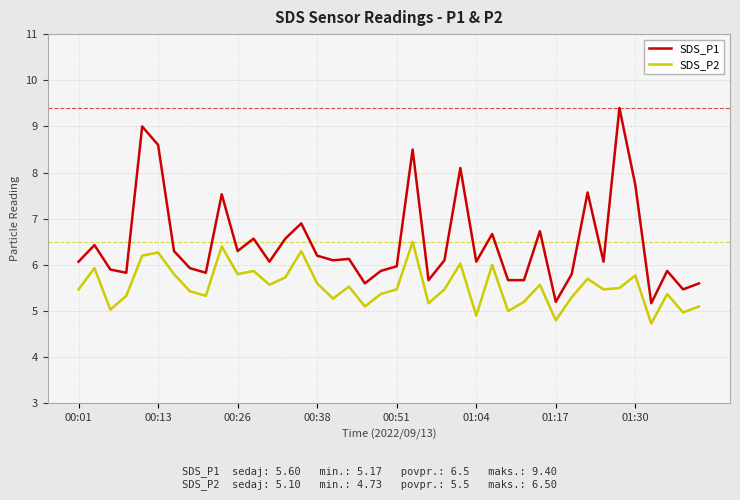

What is the maximum value for SDS_P1?

9.4